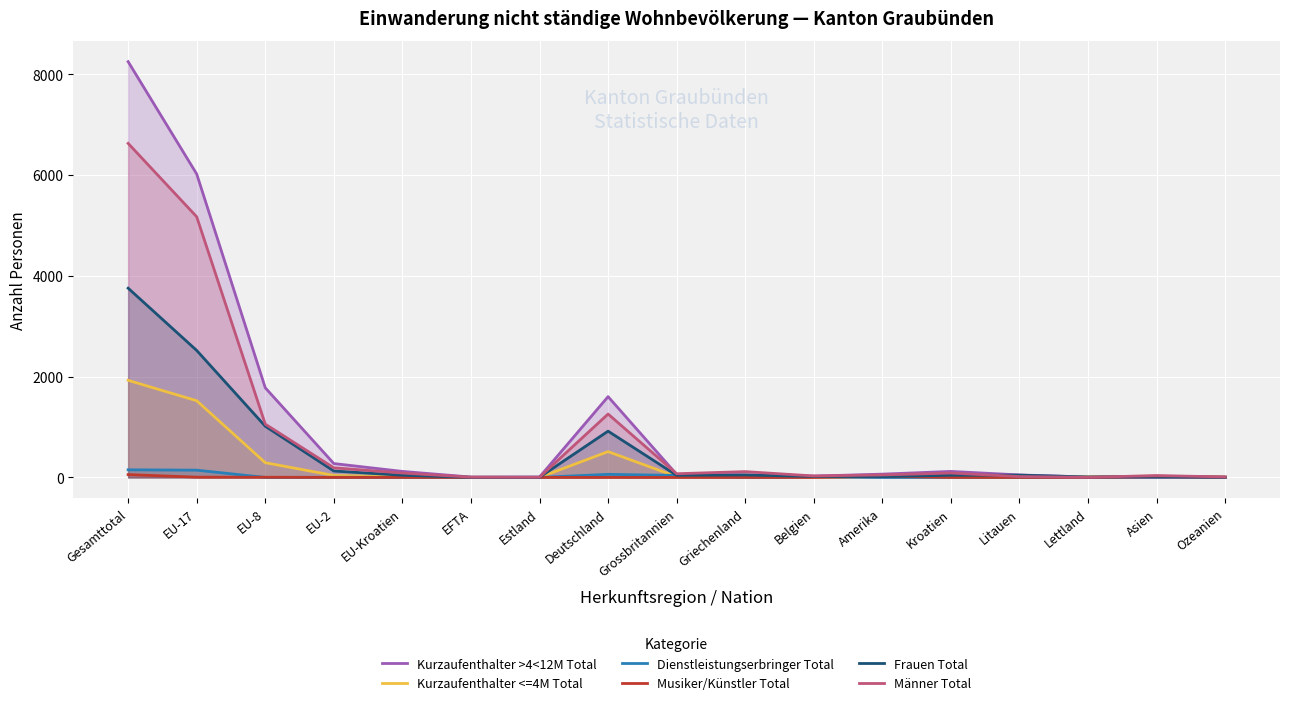

How many values in Musiker/Künstler Total are above zero?

6